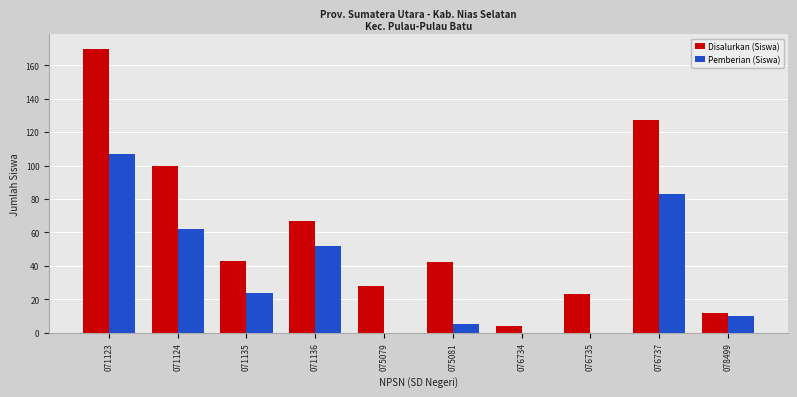

What is the sum of the Pemberian (Siswa) values at 071136 and 071135?

76